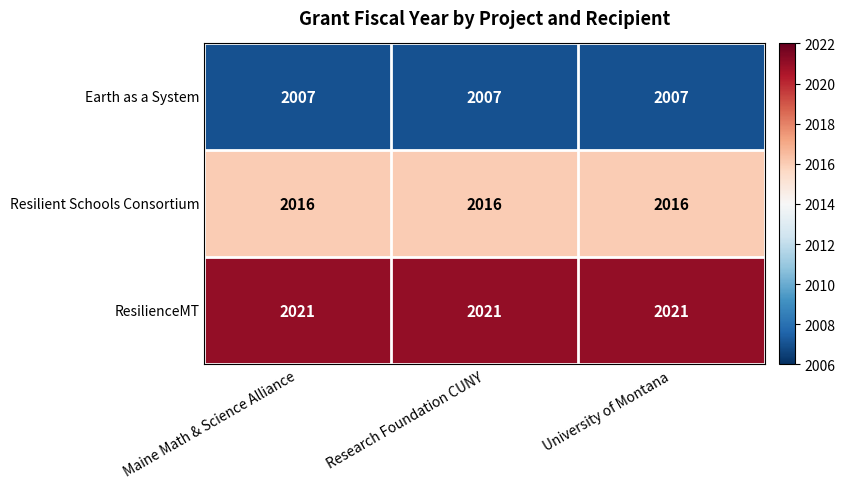

What is the minimum value for ResilienceMT?

2021